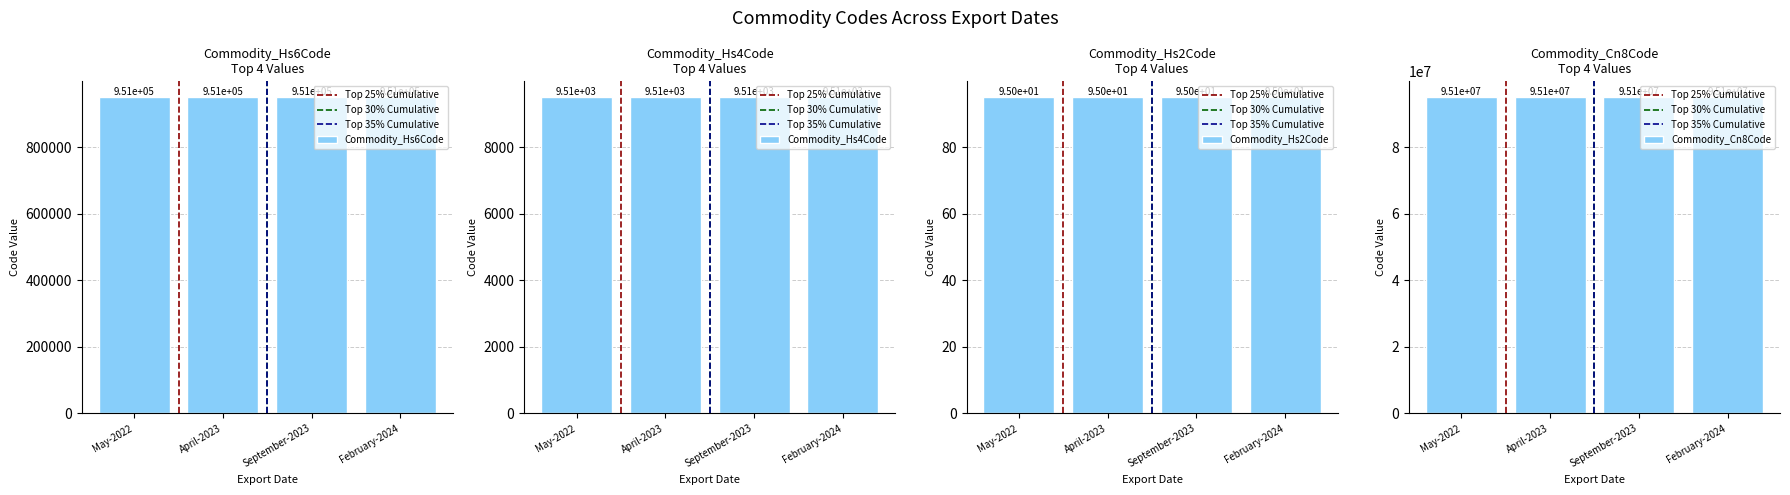

What value does the Commodity_Hs6Code series have at May-2022?

950691